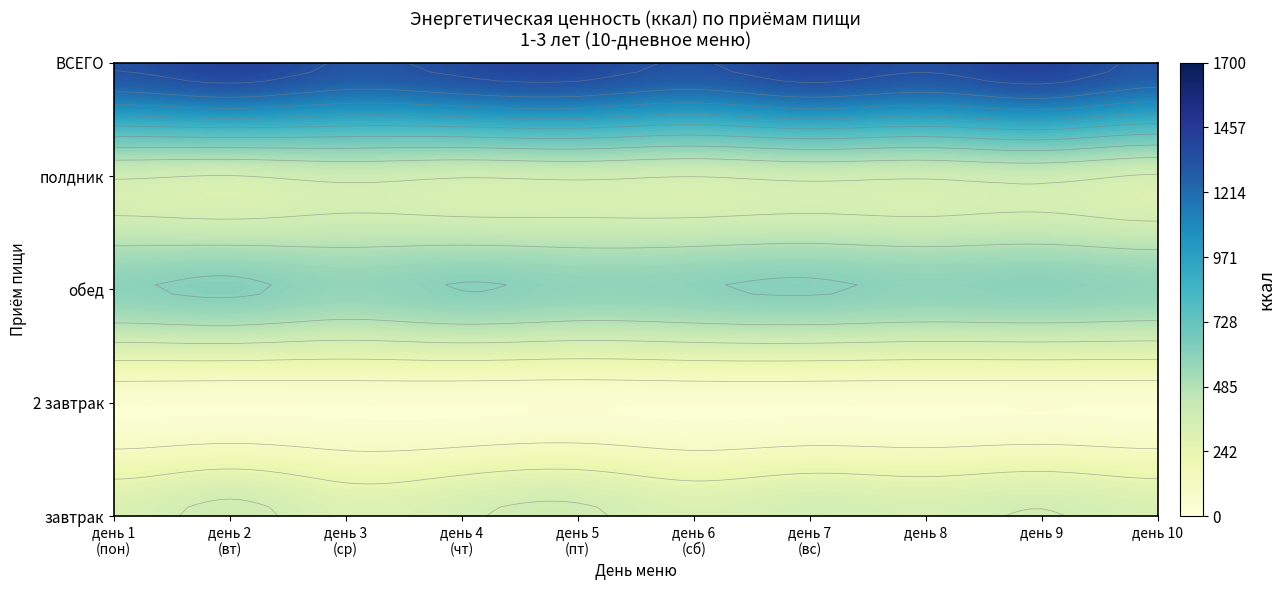

What is the difference between the maximum and minimum values in the завтрак series?

389.6